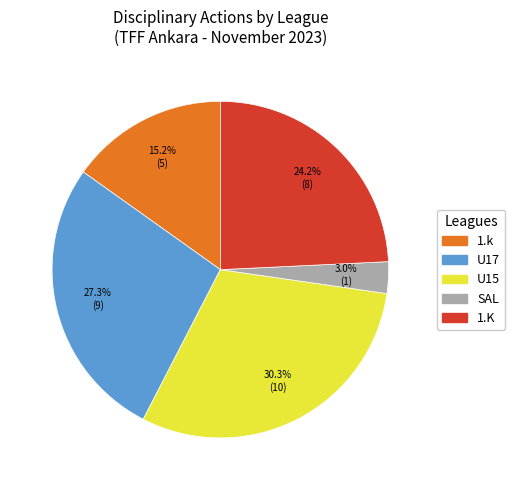

How many slices are in this pie chart?

5